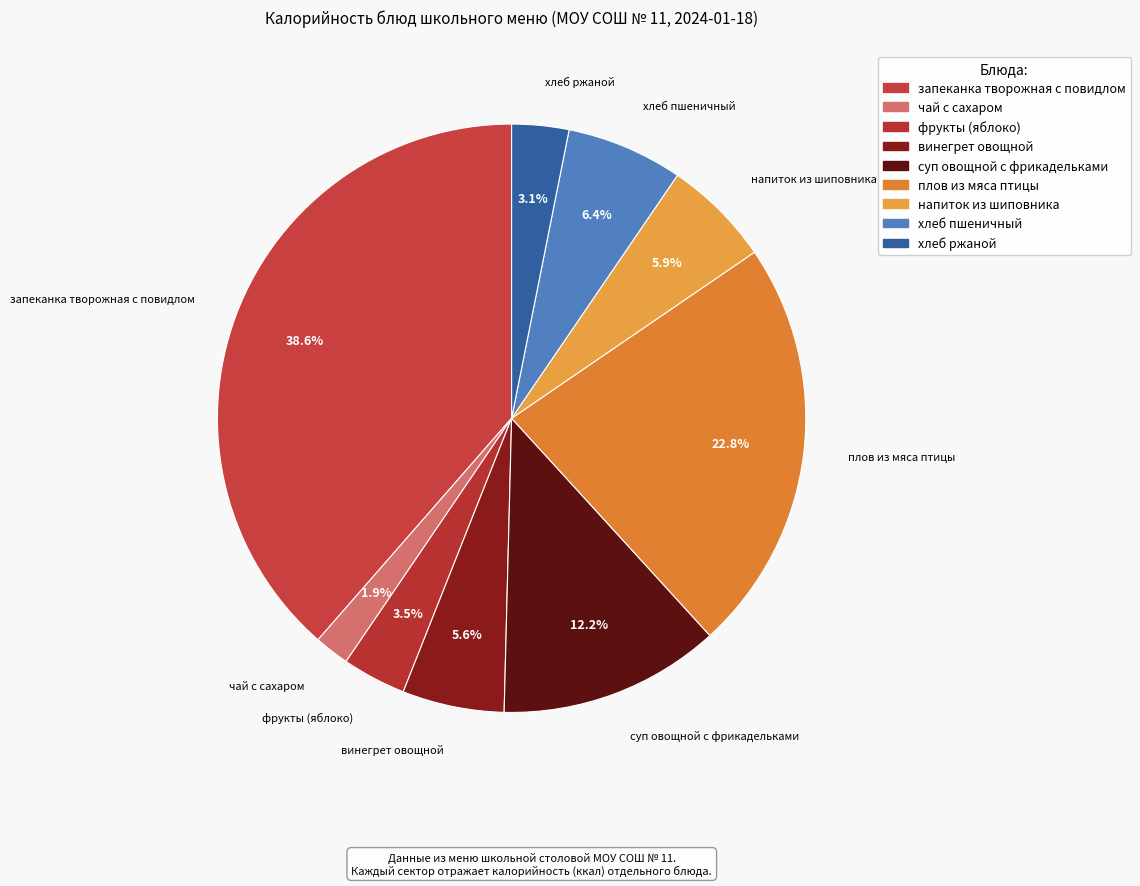

To the nearest percent, what is the difference between the чай с сахаром and фрукты (яблоко) slice percentages?

2%